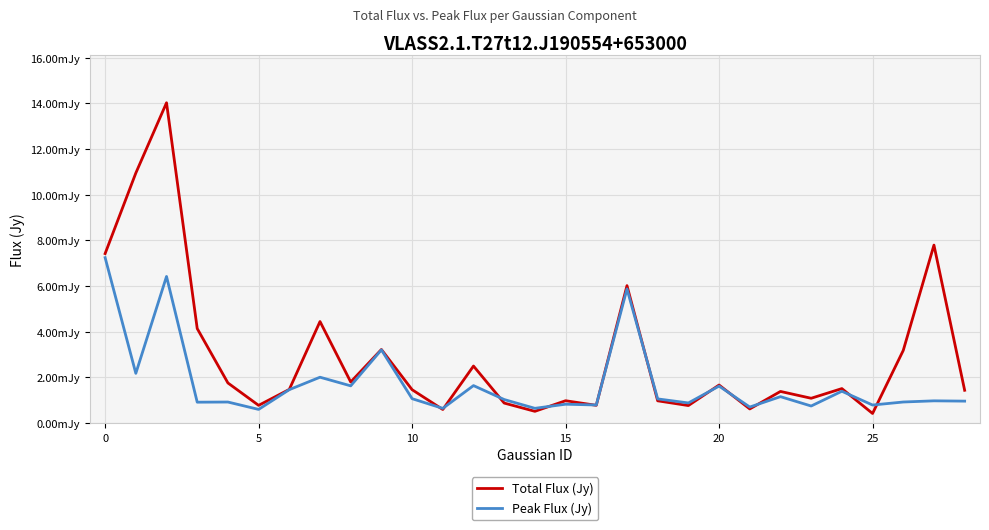

What are all the series names shown in the legend?

Total Flux (Jy), Peak Flux (Jy)